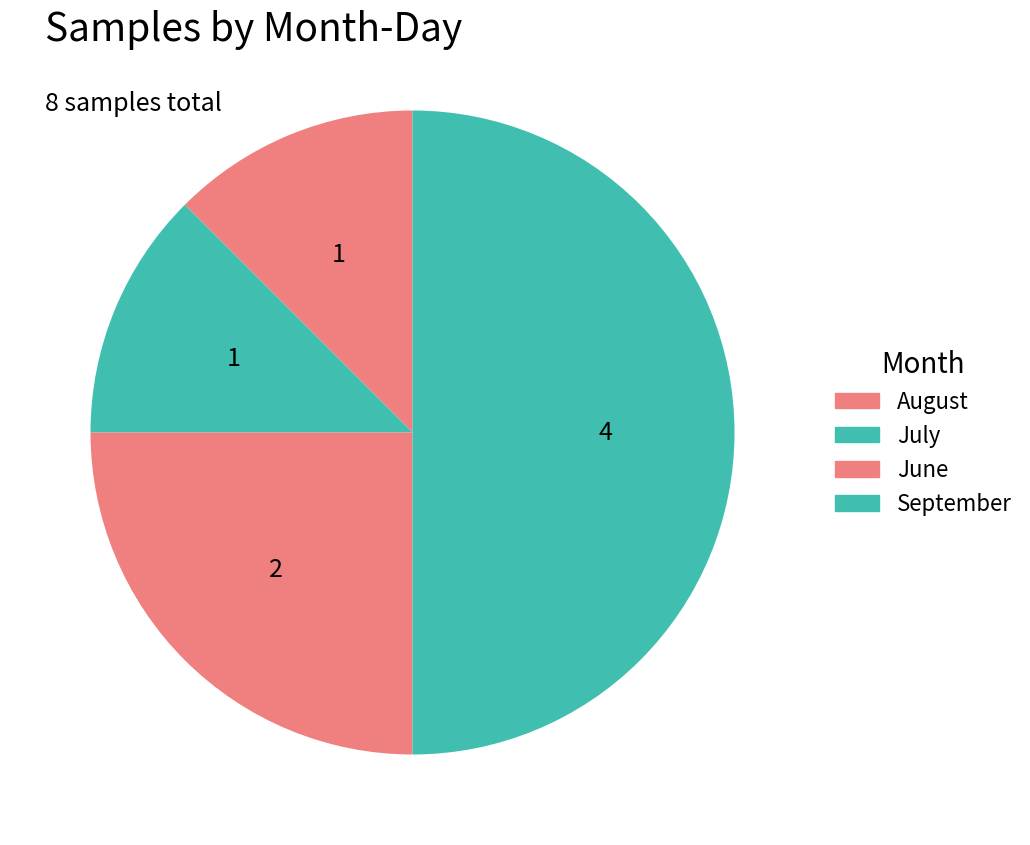

Count the number of slices in the pie.

4